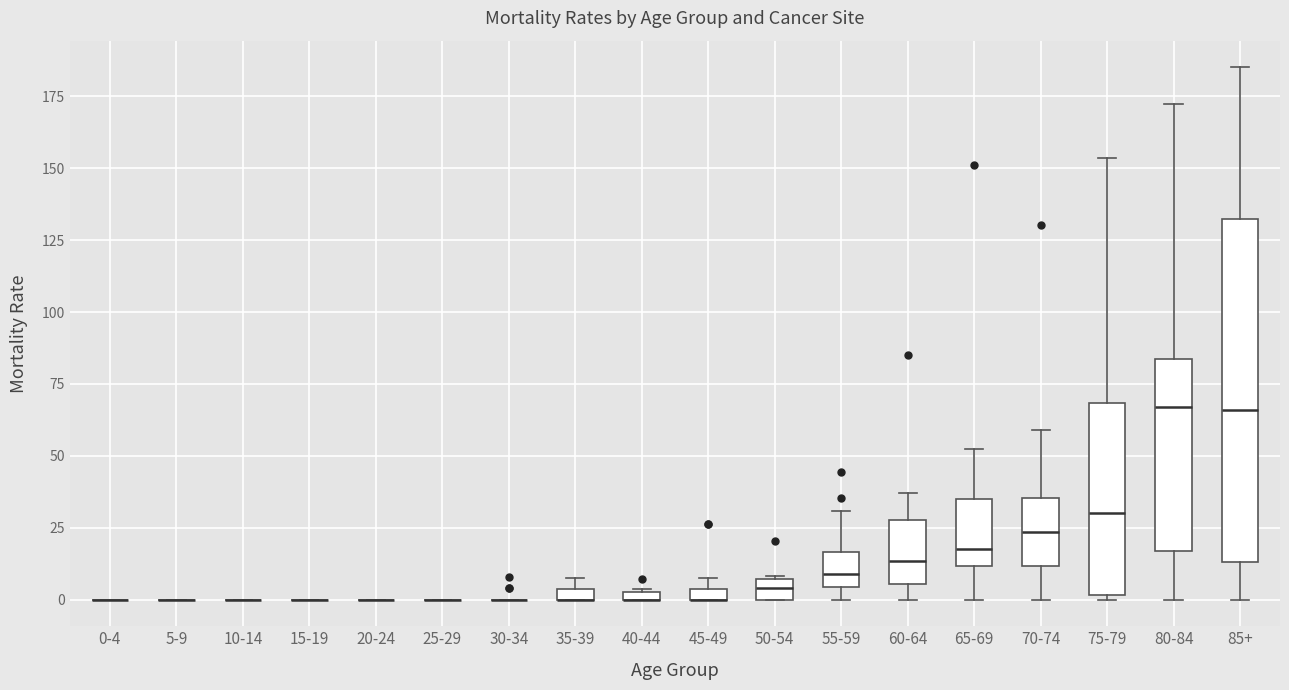

Which box is the tallest, from its lower edge to its upper edge?

85+